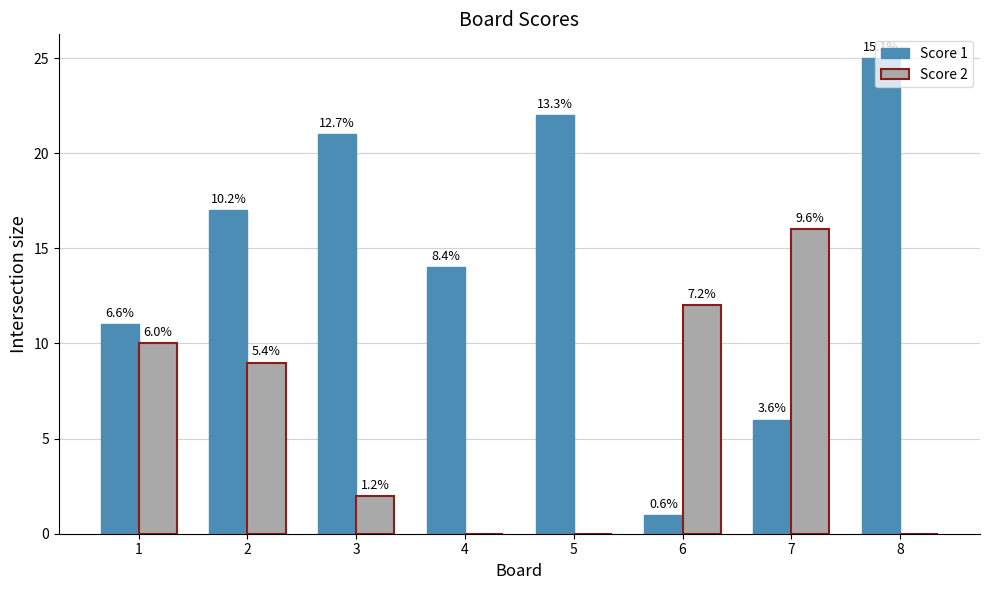

What are all the series names shown in the legend?

Score 1, Score 2